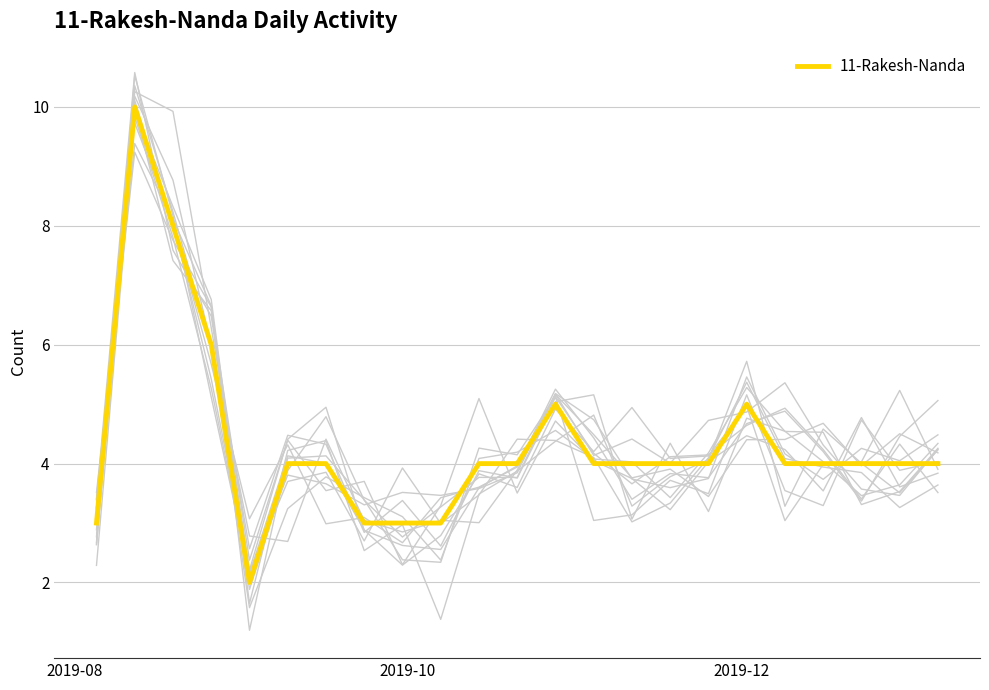

How many lines are shown in the chart?

1